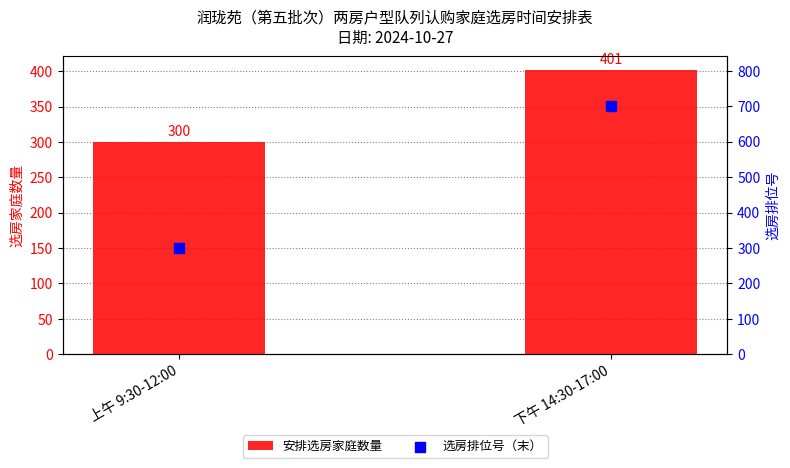

Which series has the largest total across all categories?

选房排位号（末）